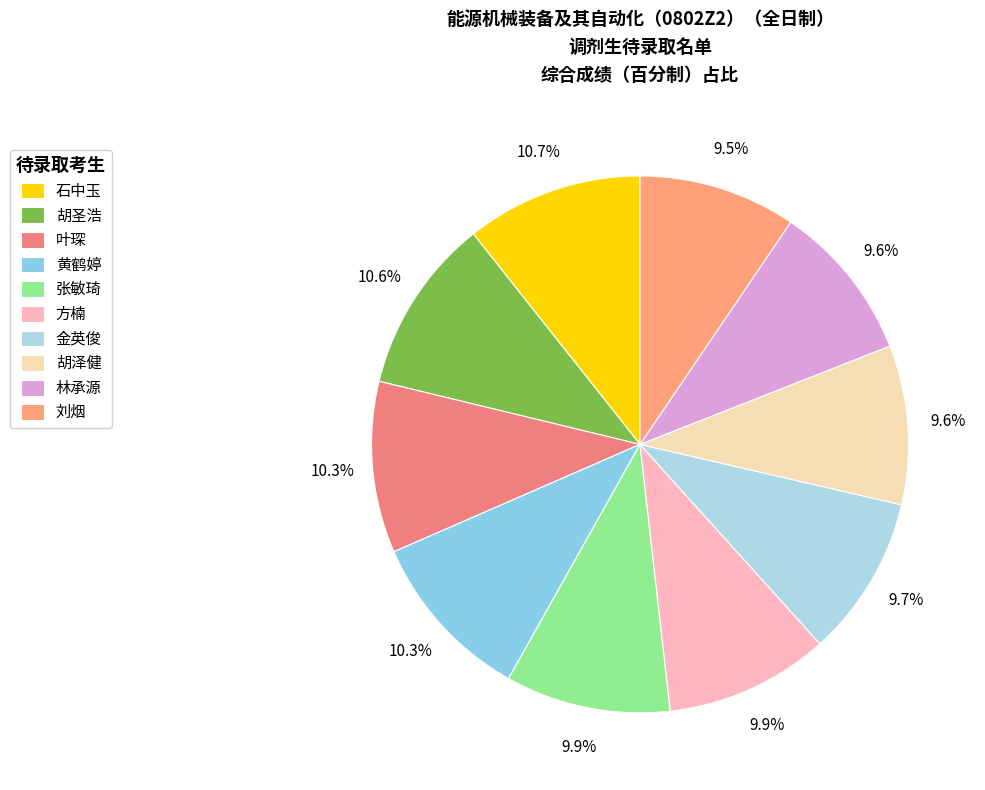

How many slices are in this pie chart?

10